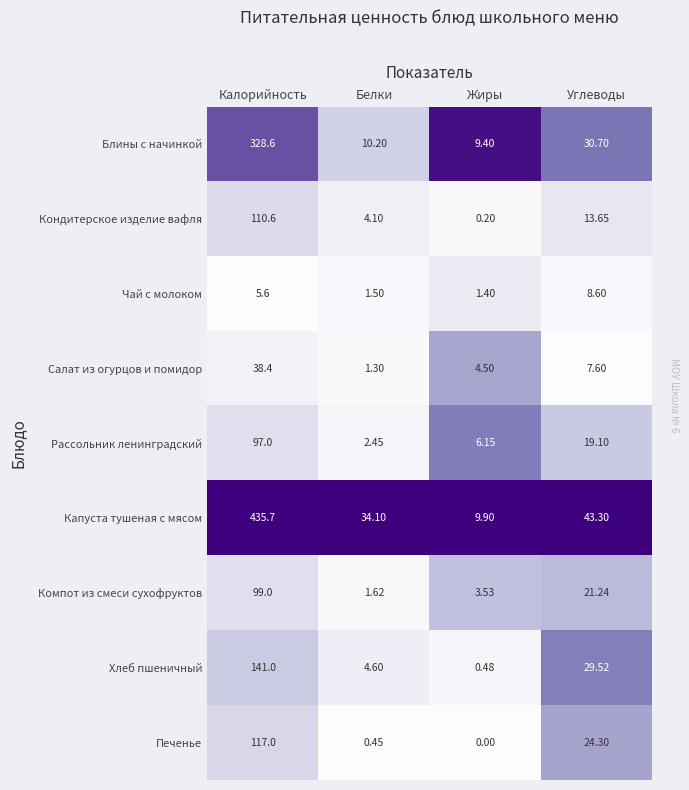

Which category has the lowest value in the Хлеб пшеничный series?

Жиры